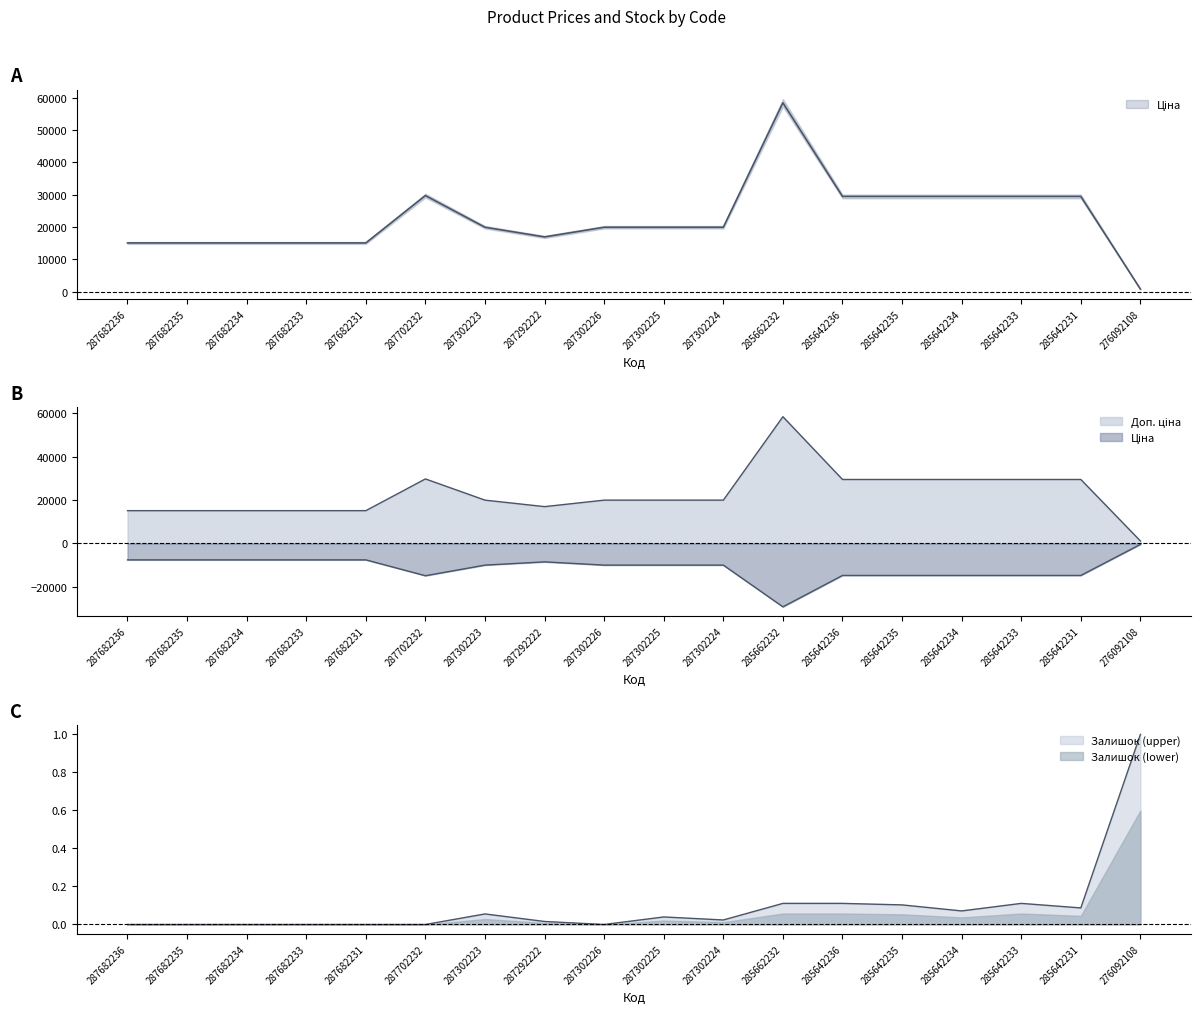

What is the label of the 17th point from the right?

287682235